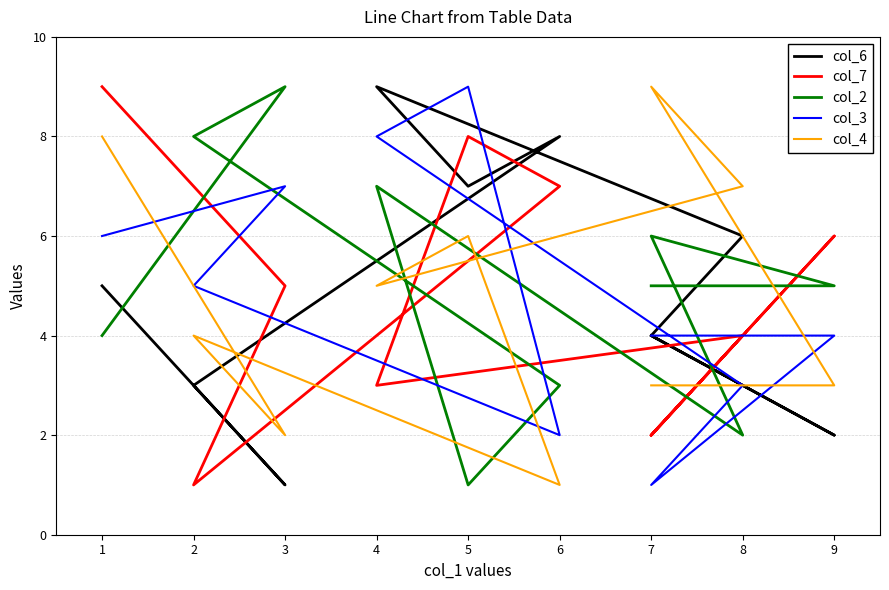

How many interior local valleys does the col_3 series have?

2